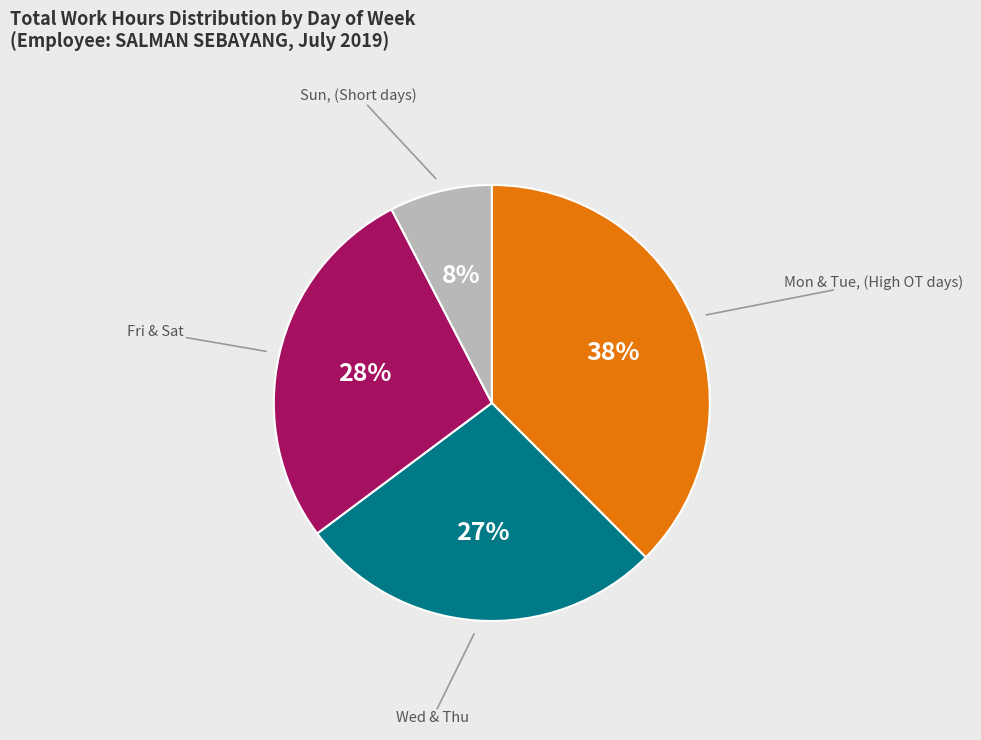

To the nearest percent, what is the difference between the largest and smallest slice percentages?

30%